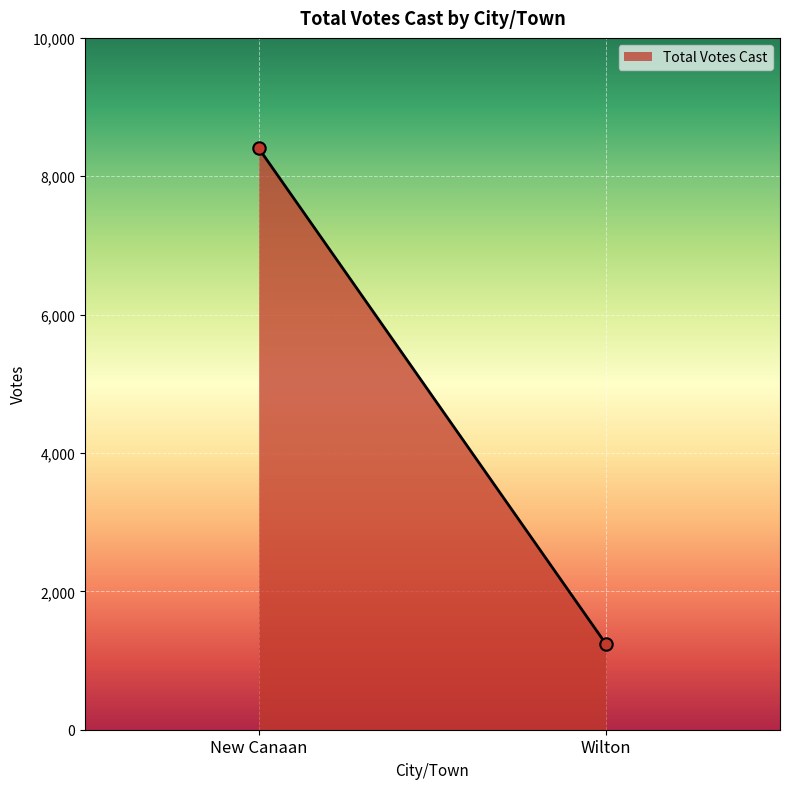

What is the range of Y values (max minus min)?

7172